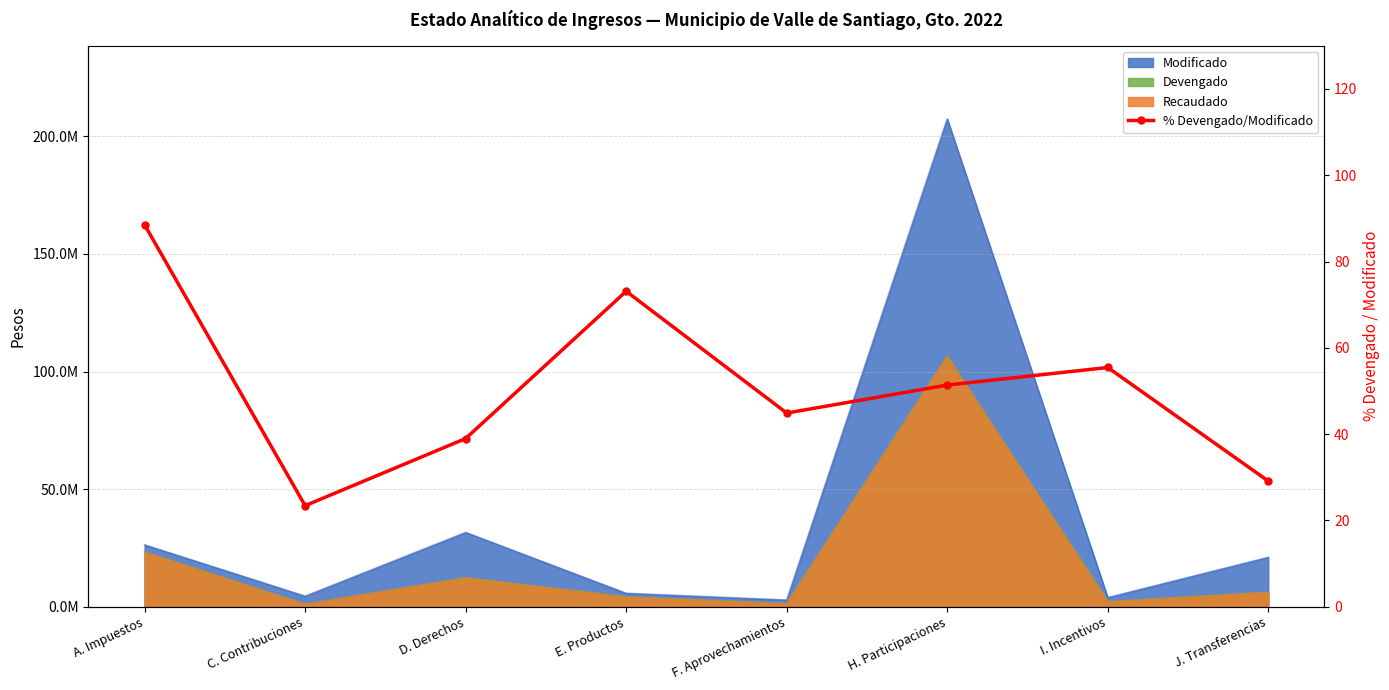

What is the difference between the maximum and second lowest values?

59.4